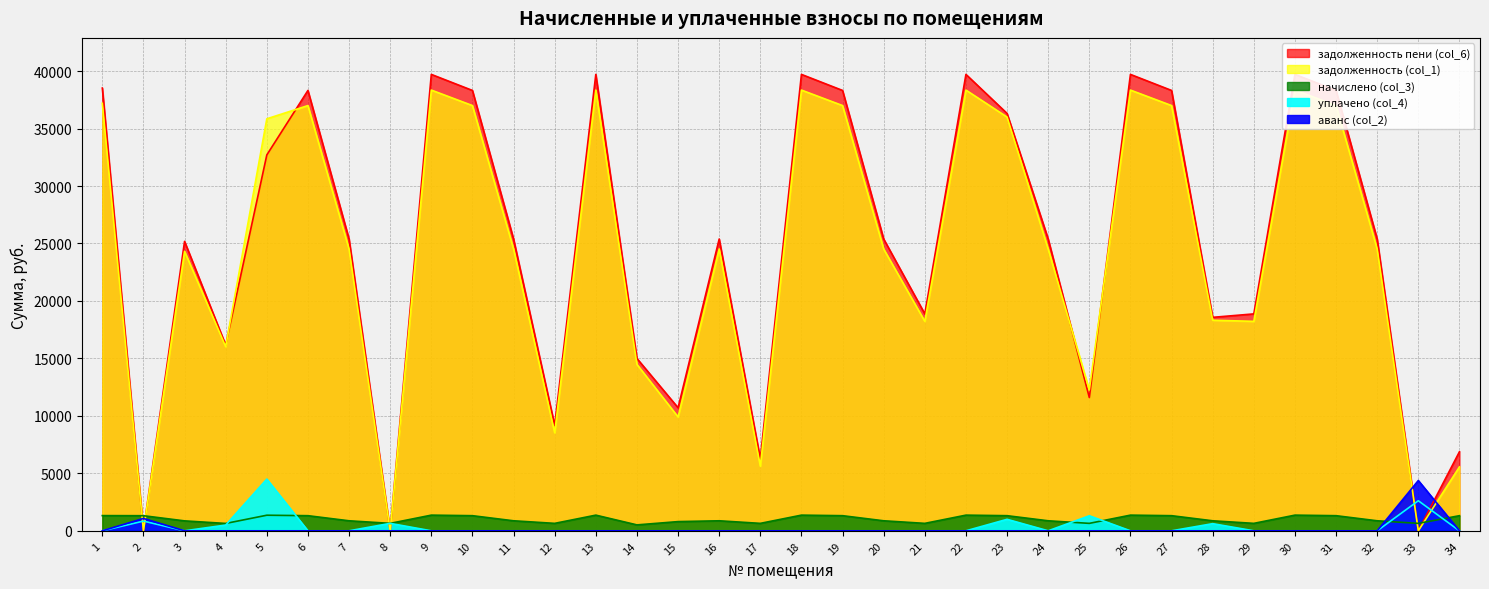

Which series changed the most between 5 and 19?

задолженность пени (col_6)